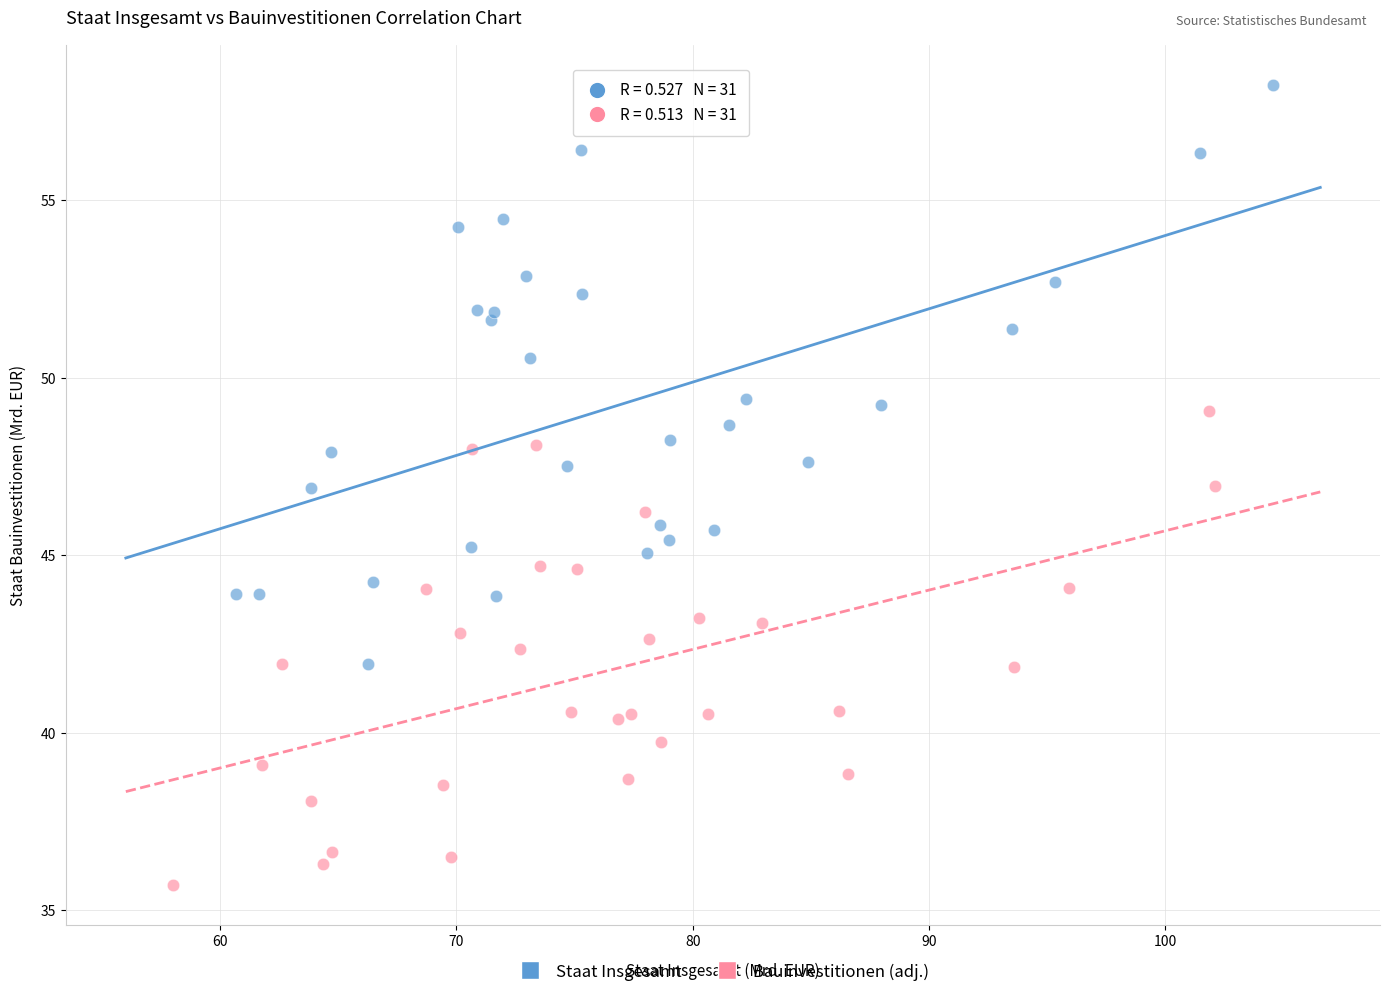

Which series reaches the minimum Y coordinate?

Bauinvestitionen (adj.)